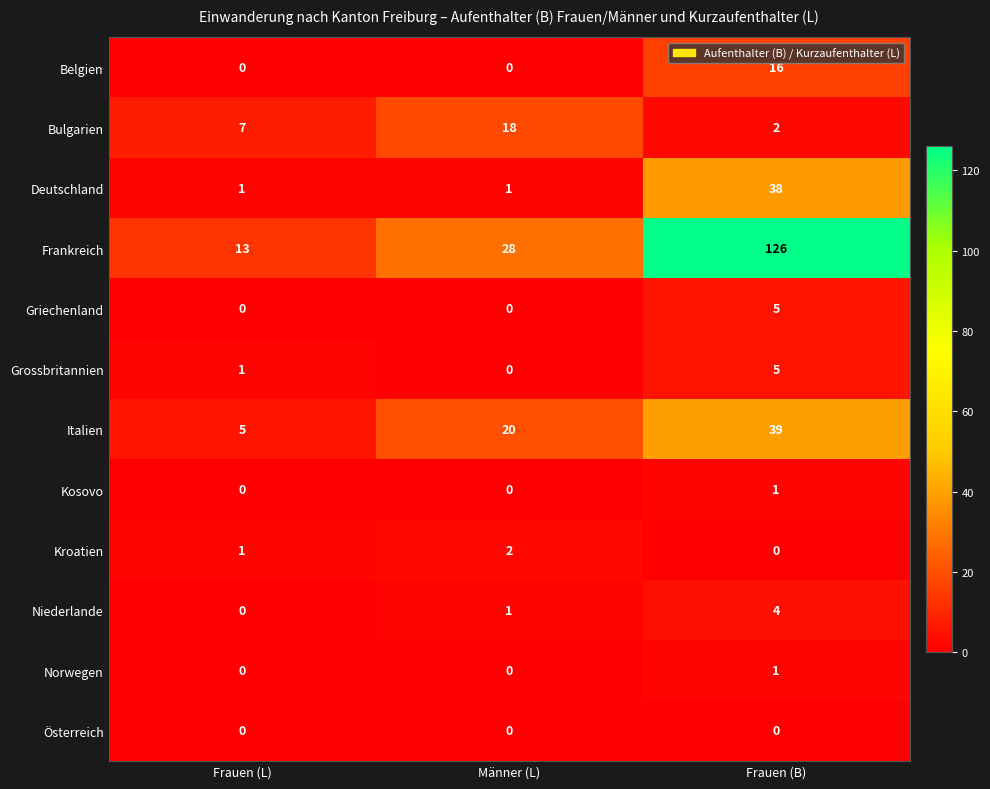

True or false: Deutschland has a value of 1 at Frauen (L).

True